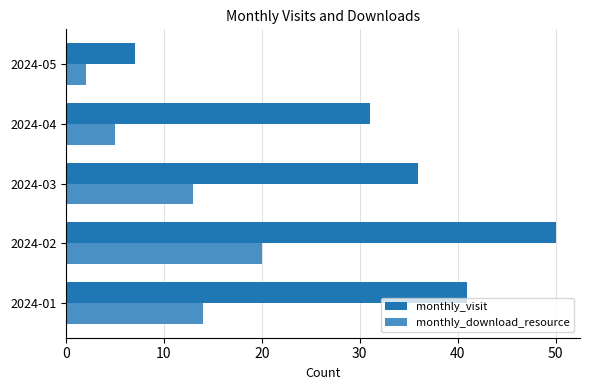

Where is monthly_download_resource nearest to the value 11?

2024-03